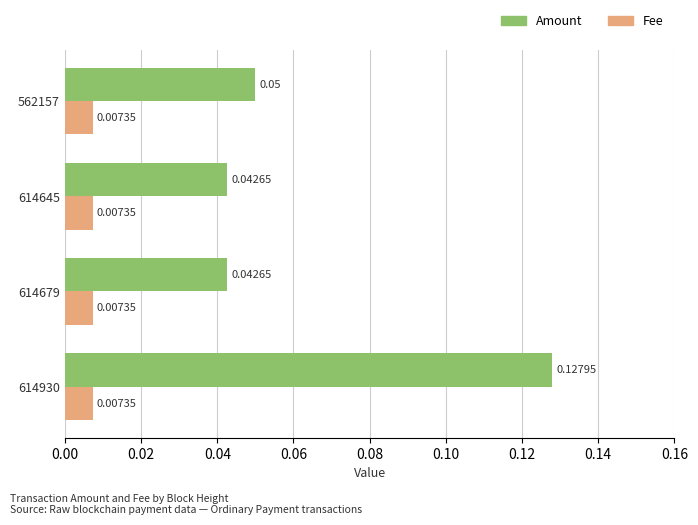

At which category is the sum across all series the highest?

614930